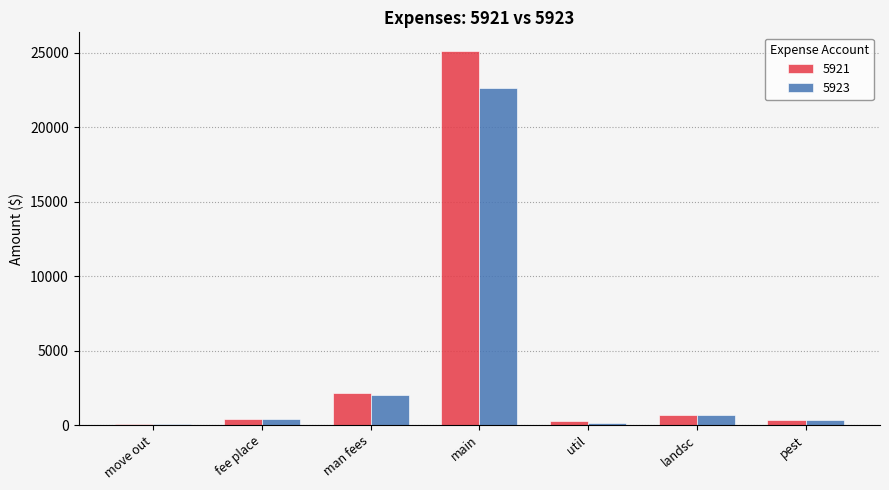

Which series has the widest spread of values?

5921